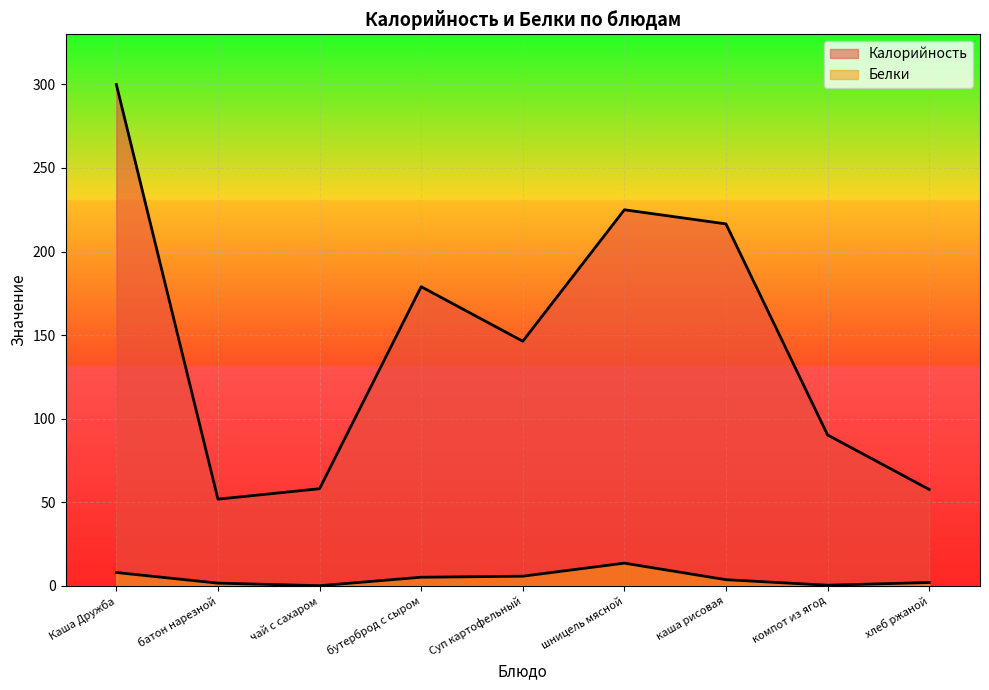

How many data points in Белки are less than 3?

4